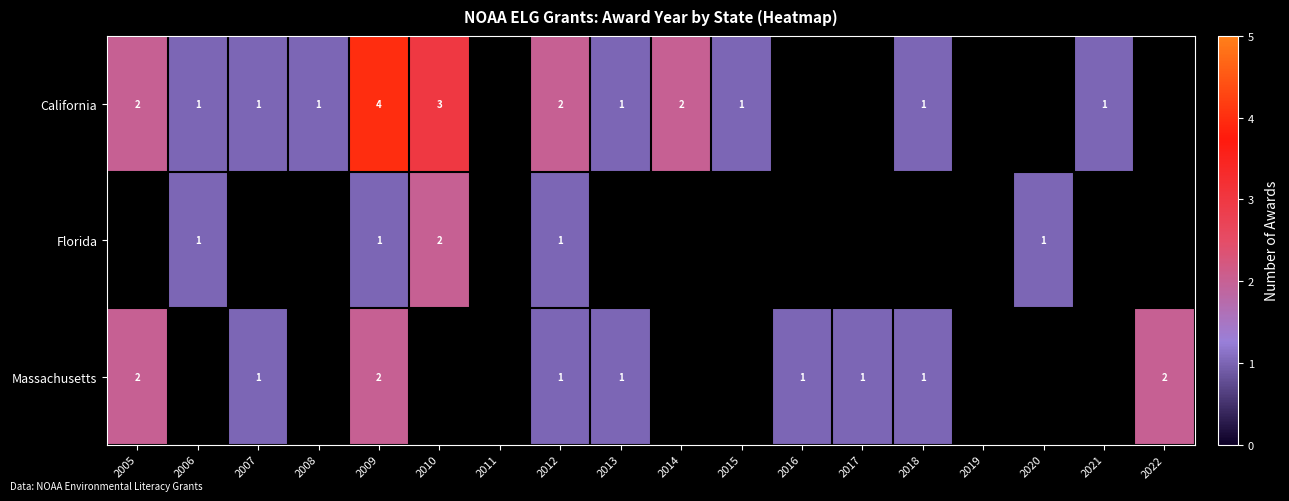

The value of Massachusetts at 2022 is 1. True or false?

False